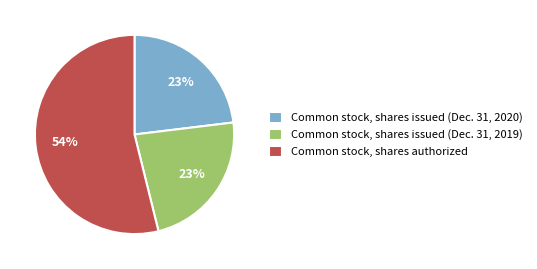

To the nearest percent, what portion does Common stock, shares issued (Dec. 31, 2019) represent?

23%